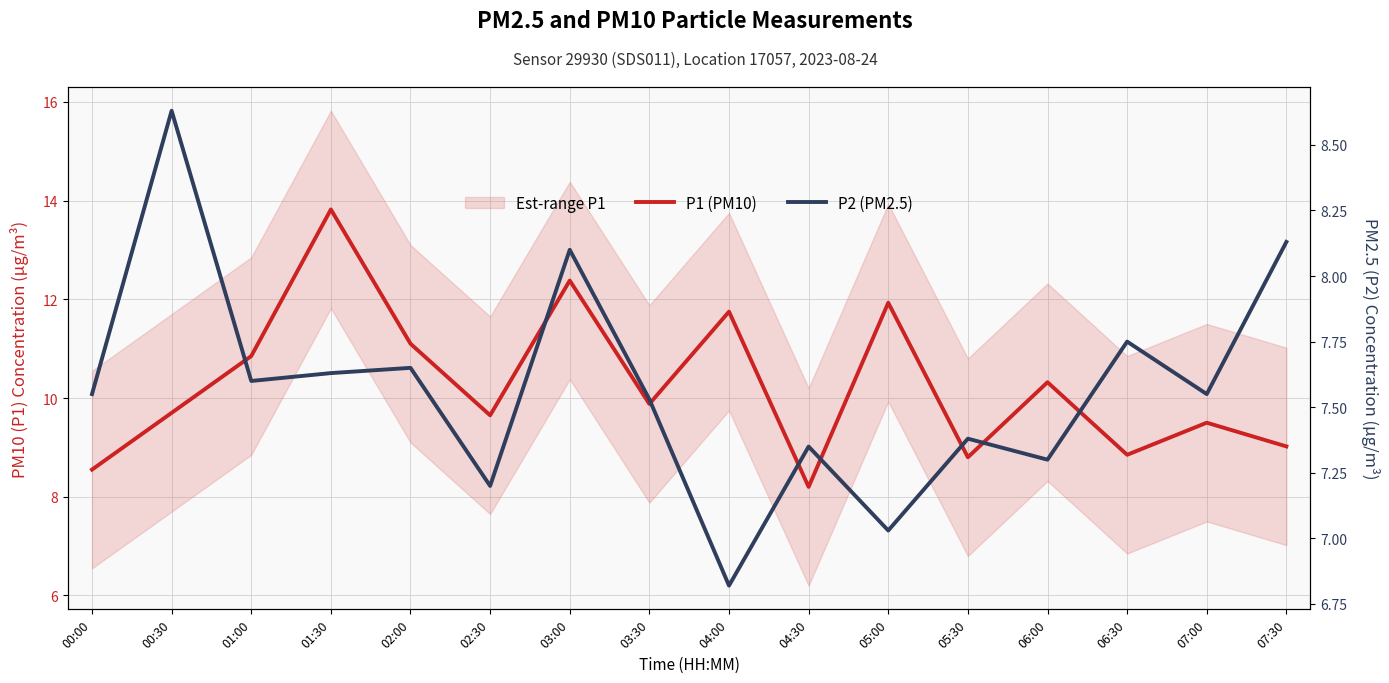

What is the sum of all P2 (PM2.5) values?

121.2